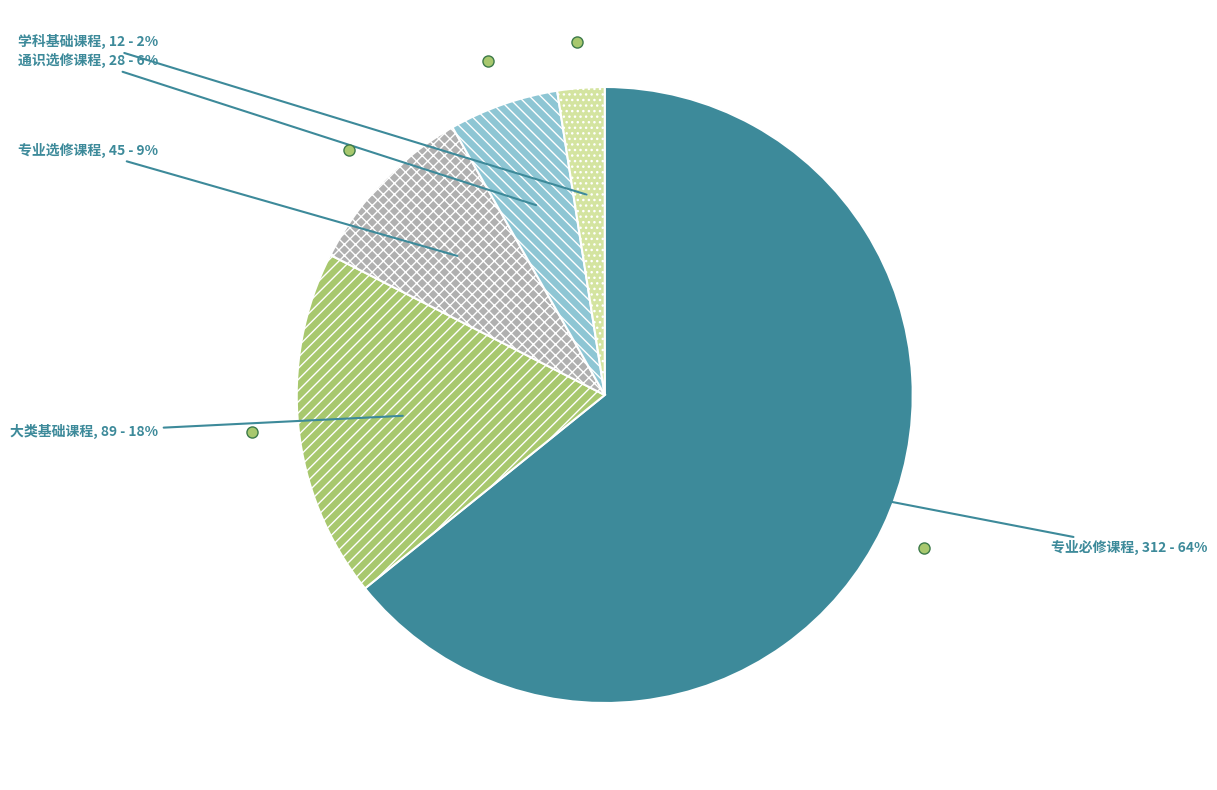

Is it true that 专业选修课程 is 9% of the pie?

True